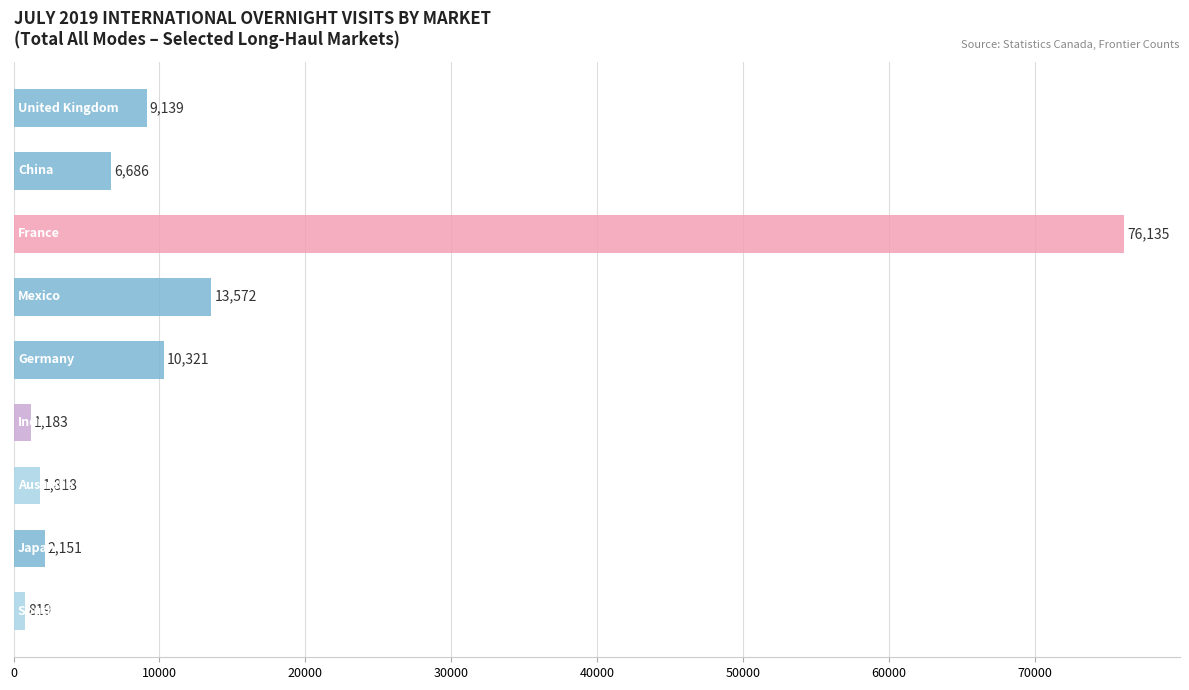

What is the sum of all values?

121824